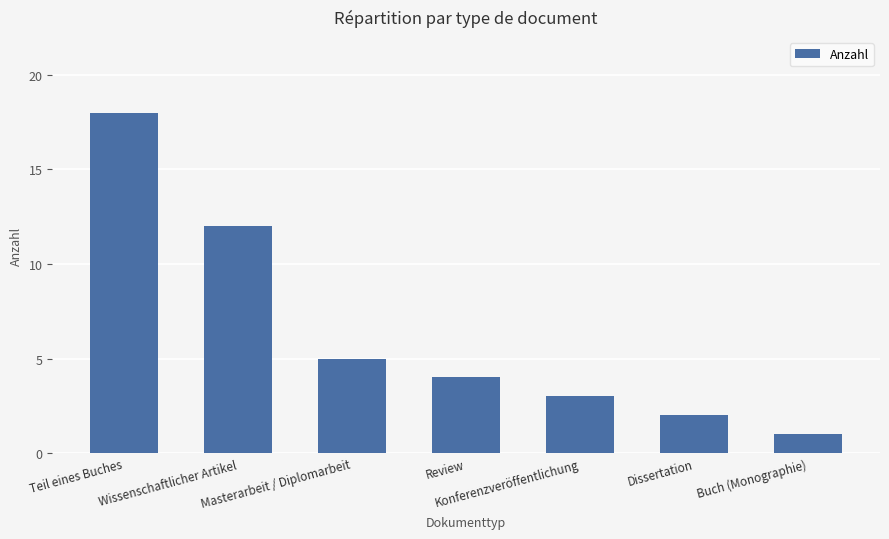

Reading left to right, what are all the values shown in this chart?

18	12	5	4	3	2	1